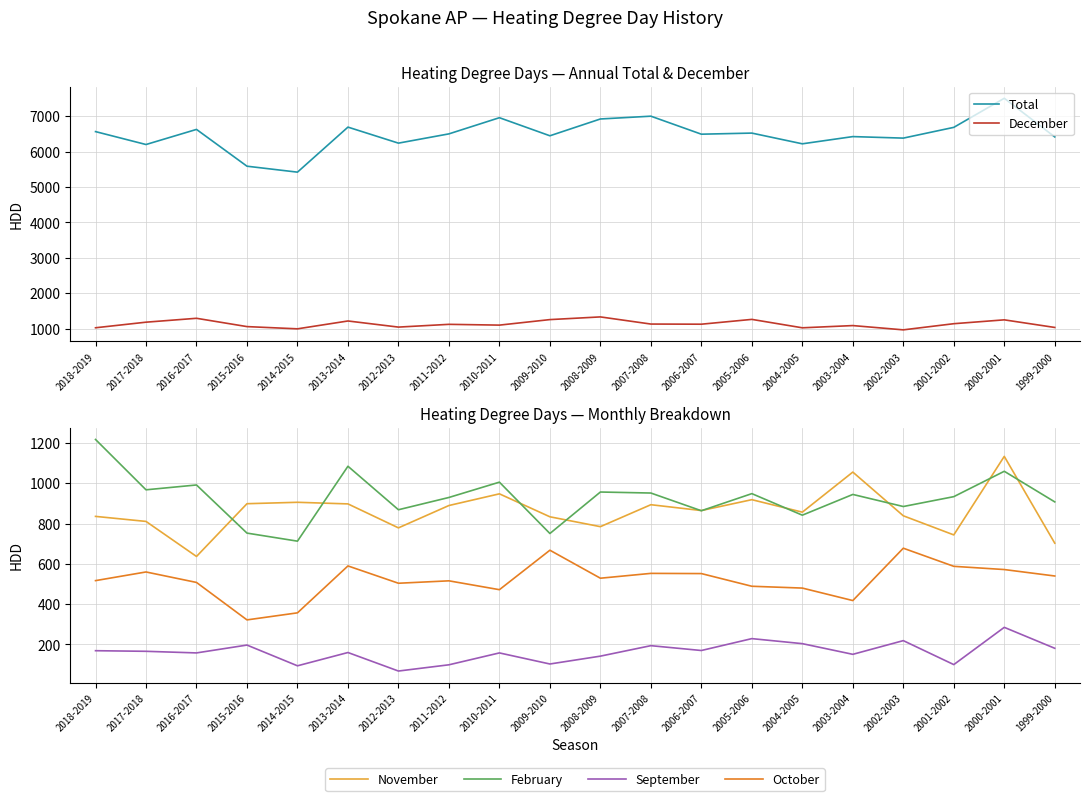

Does the chart have visible grid lines?

Yes